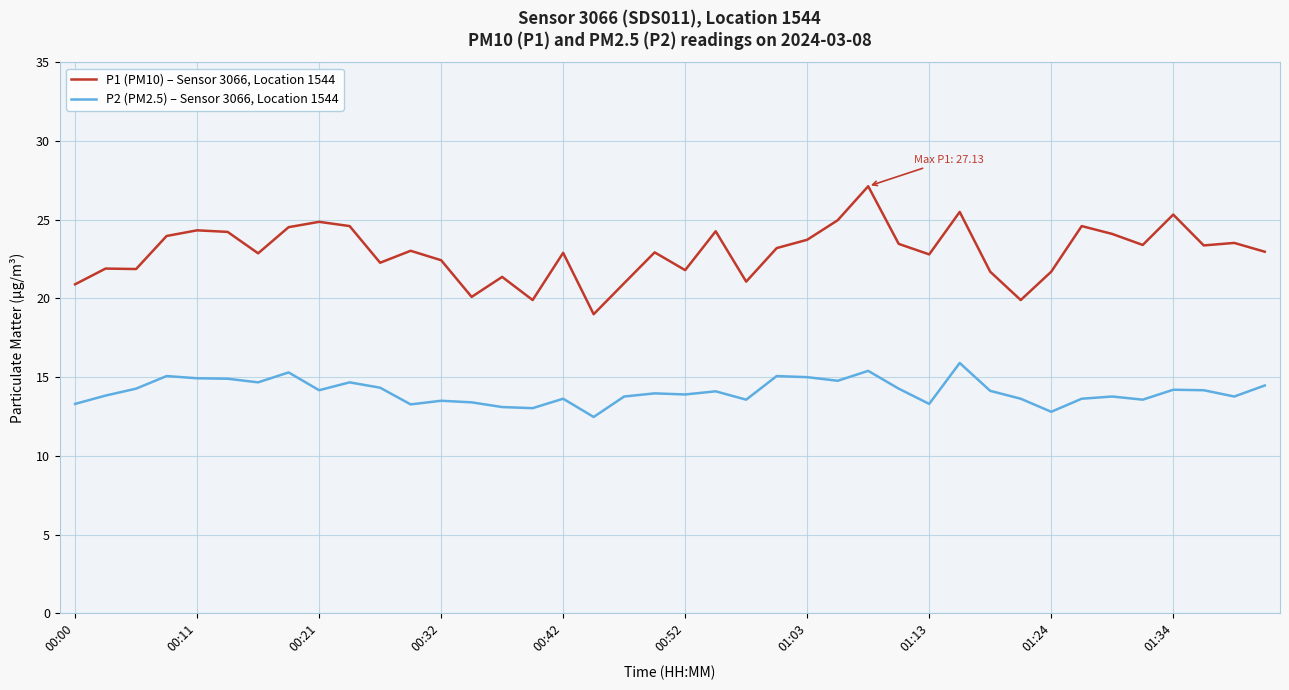

What is the difference between the maximum and minimum values in the P2 (PM2.5) – Sensor 3066, Location 1544 series?

3.4